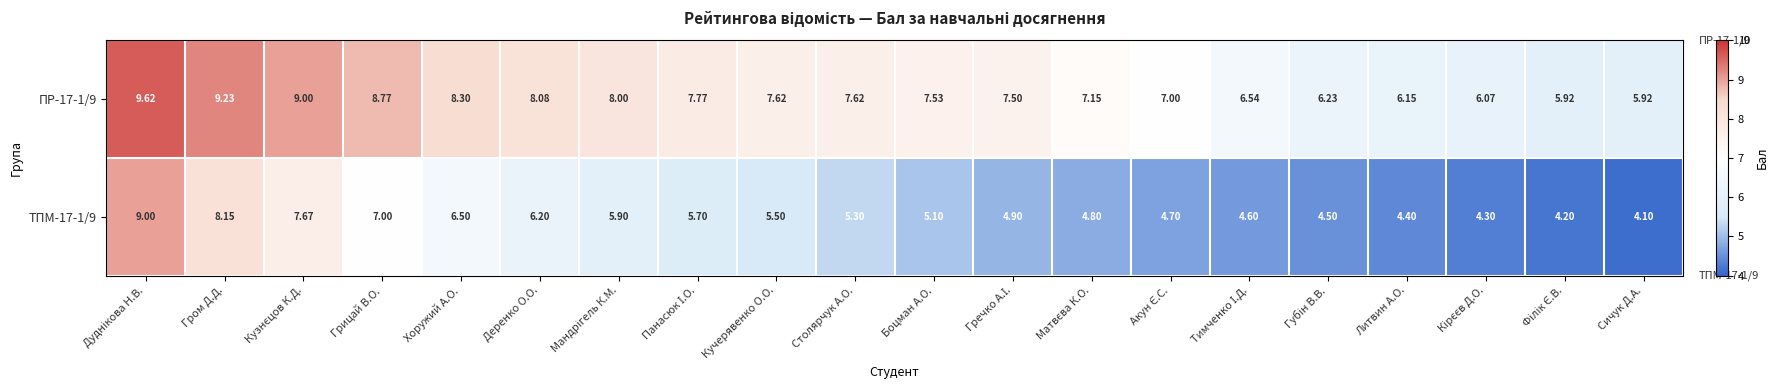

Which category has the lowest value in the ТПМ-17-1/9 series?

Сичук Д.А.